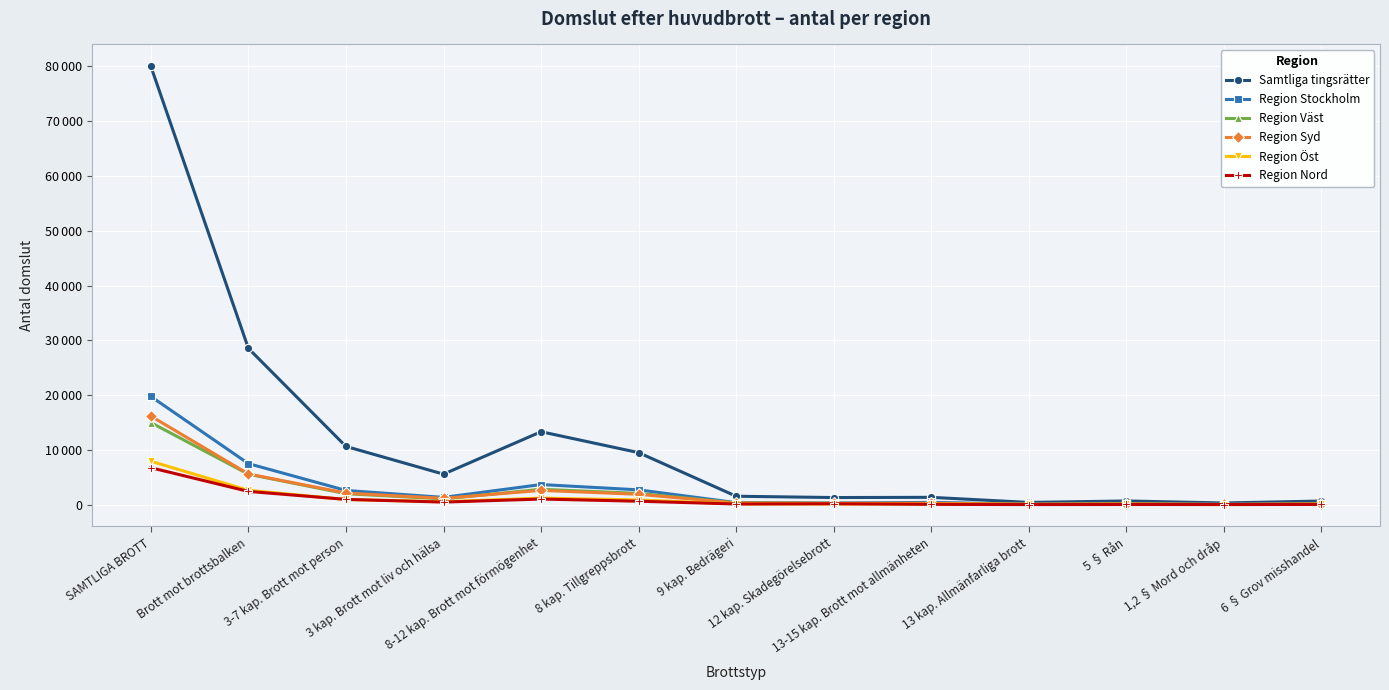

Rank the series at 13 kap. Allmänfarliga brott from highest to lowest value.

Samtliga tingsrätter, Region Stockholm, Region Syd, Region Öst, Region Väst, Region Nord